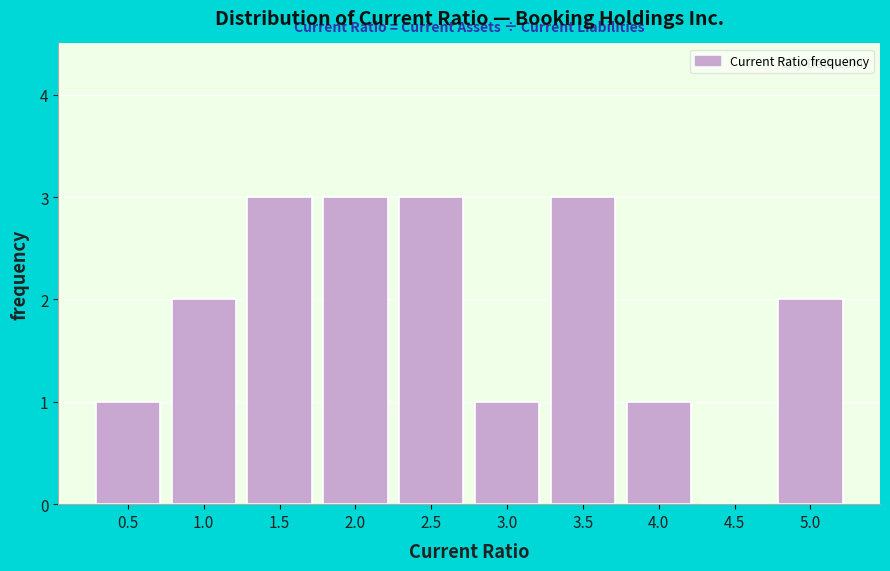

Reading right to left, list all the values displayed in this chart.

5.0=2	4.5=0	4.0=1	3.5=3	3.0=1	2.5=3	2.0=3	1.5=3	1.0=2	0.5=1